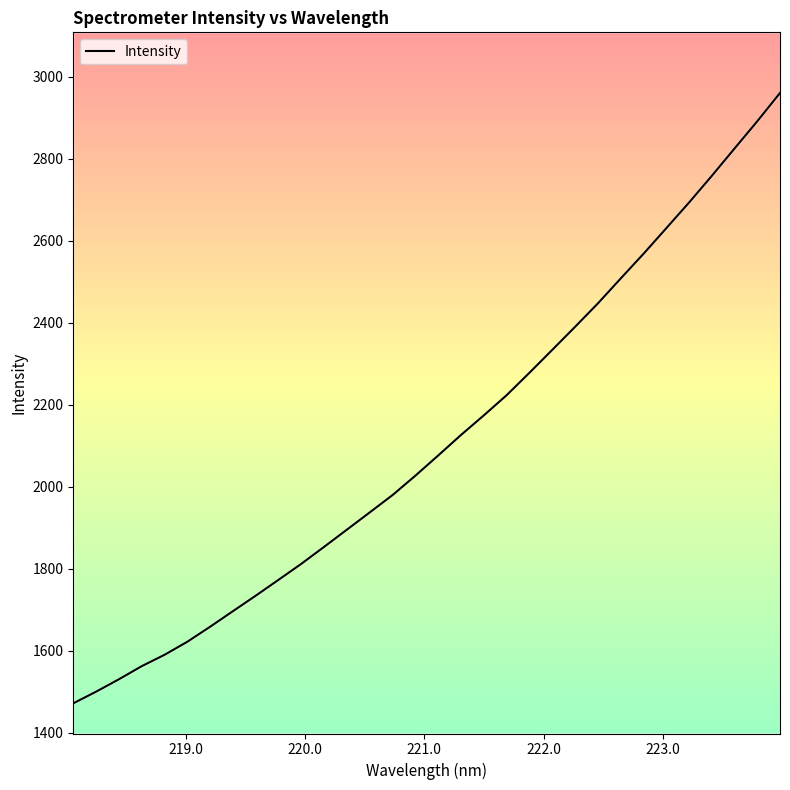

Reading right to left, list all the values displayed in this chart.

2960.5	2891.3	2824.8	2757.9	2692.8	2630.1	2567.7	2507.6	2446.9	2389.8	2333.7	2277.9	2223.2	2174.0	2126.3	2076.3	2027.0	1979.7	1937.5	1895.4	1853.4	1812.0	1772.9	1734.2	1696.4	1658.4	1621.7	1589.8	1562.1	1530.1	1499.8	1471.4